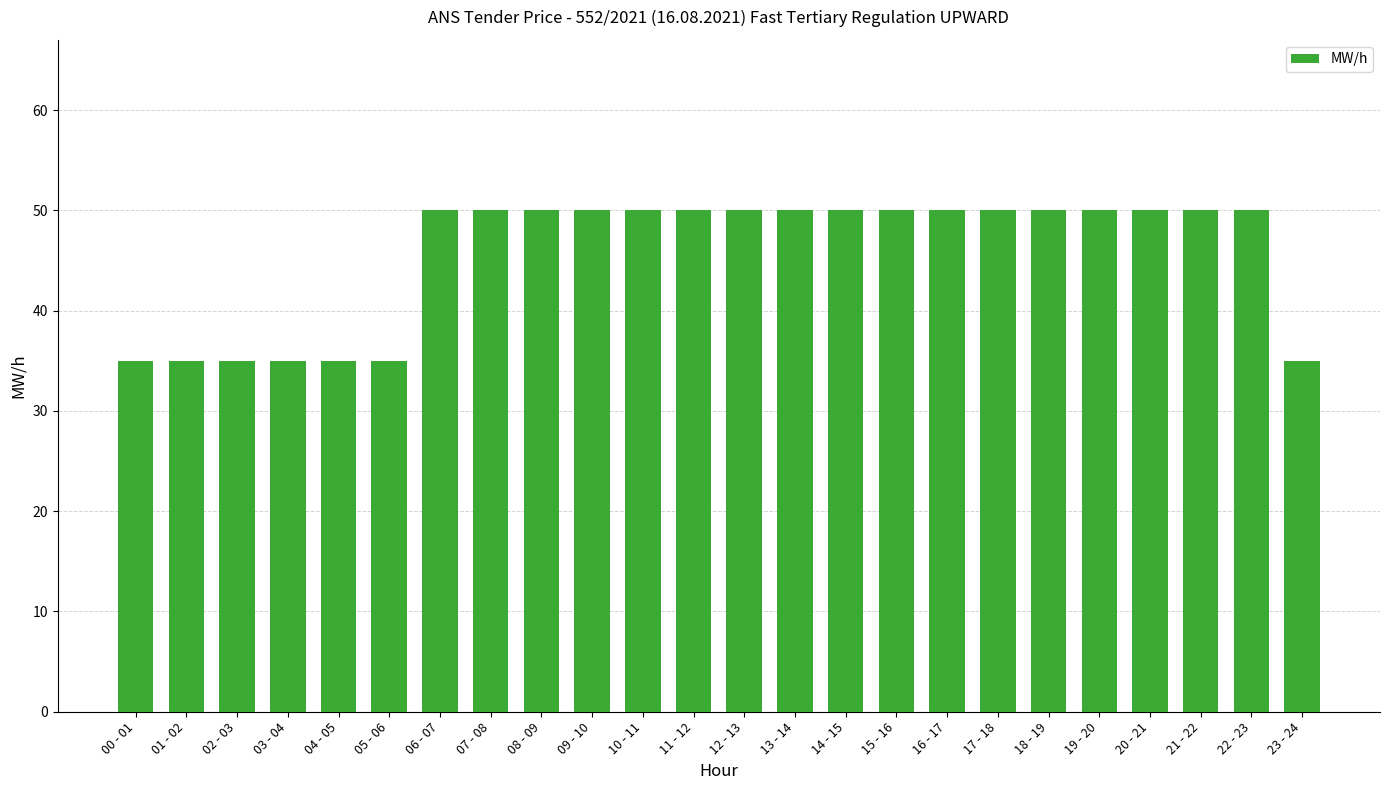

What is the smallest value displayed?

35